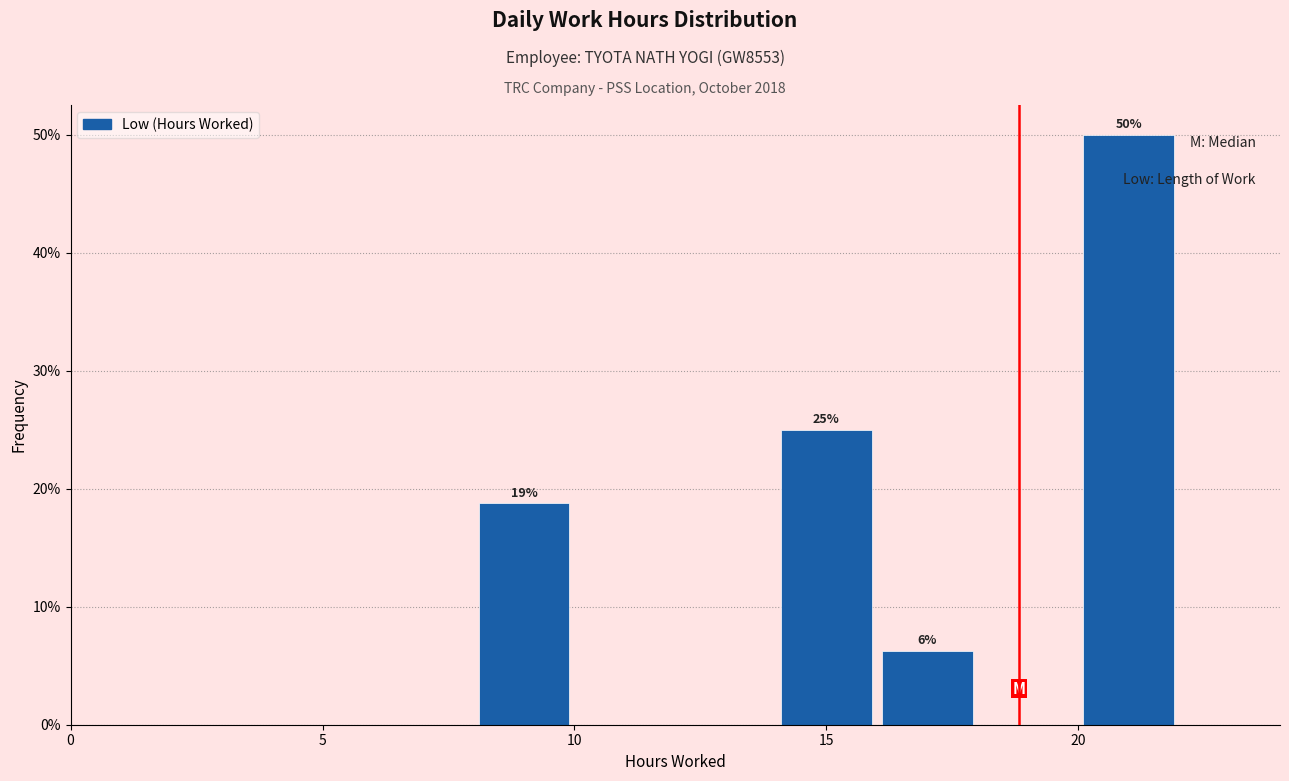

Over which range of the x-axis is the bar tallest?

20 to 22